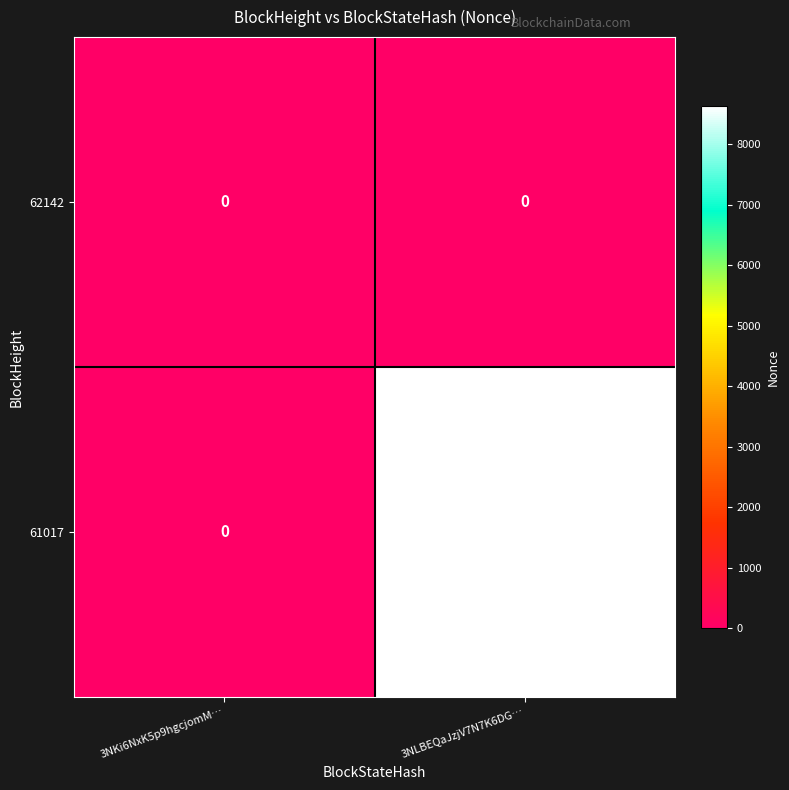

List the series in order of their peak value, highest first.

61017, 62142